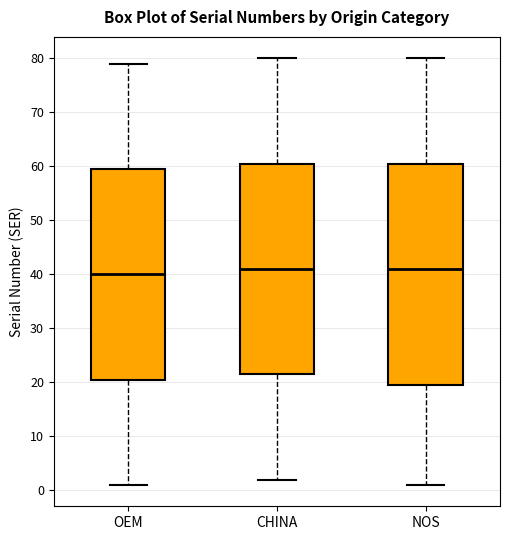

Where is the upper edge of the box for CHINA on the y-axis? The values are not printed on the chart, so give them approximately, as read against the axis.

61